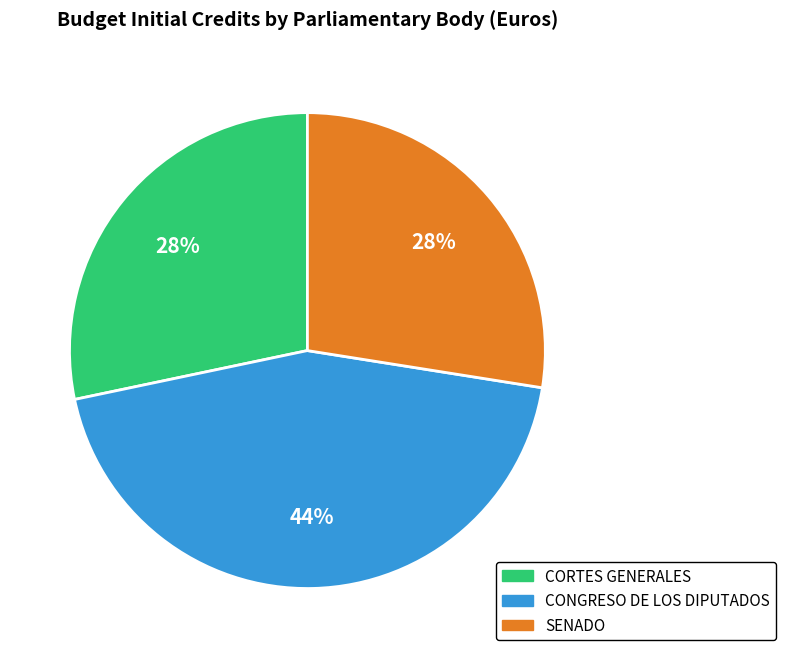

True or false: SENADO accounts for 28% of the total.

True